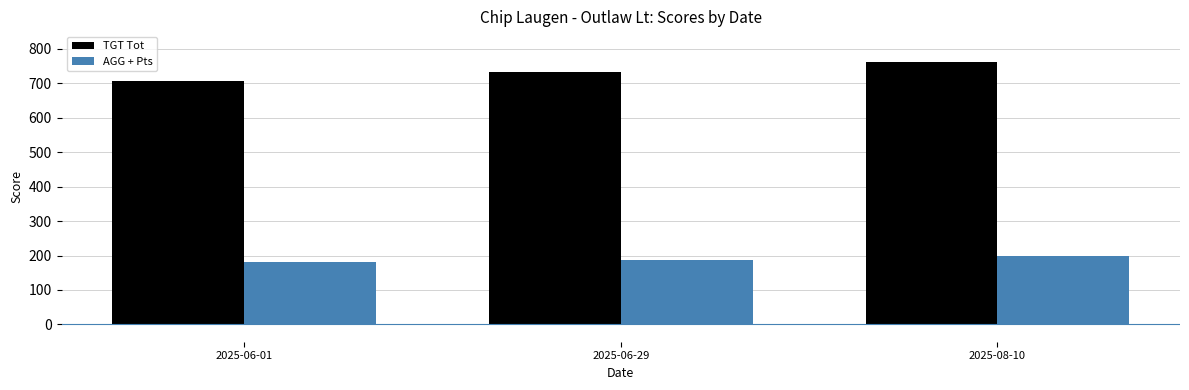

What is the difference between the AGG + Pts values at 2025-08-10 and 2025-06-01?

19.5